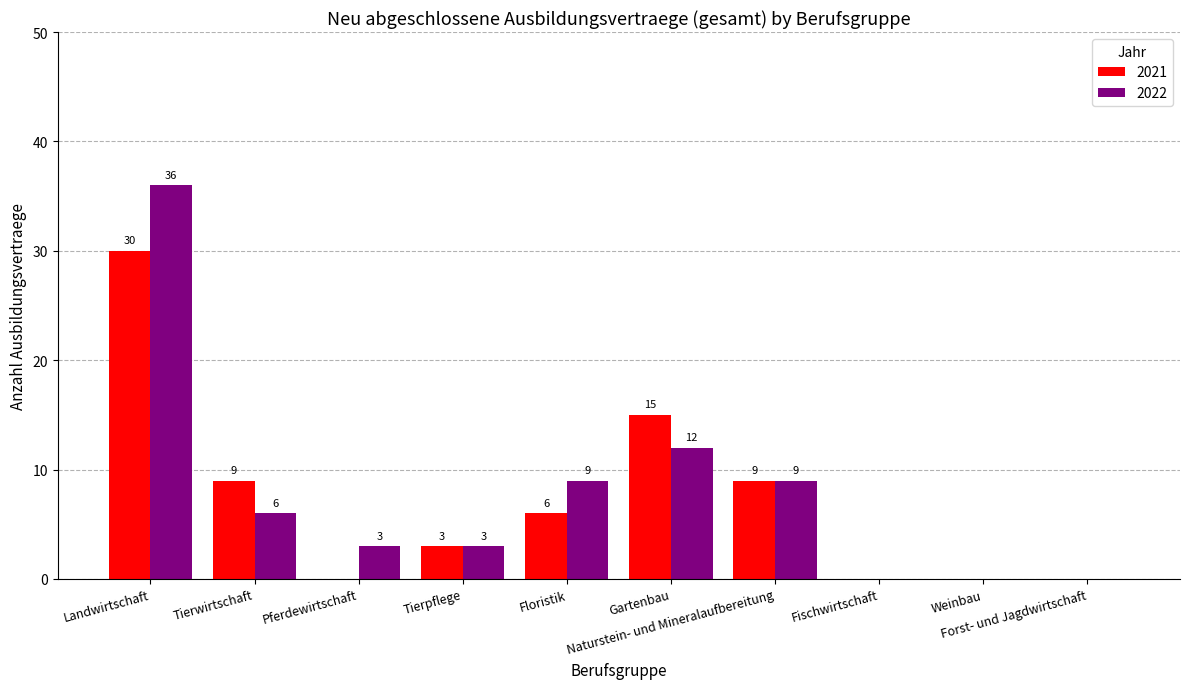

The 2021 series shows 15 at Weinbau. True or false?

False